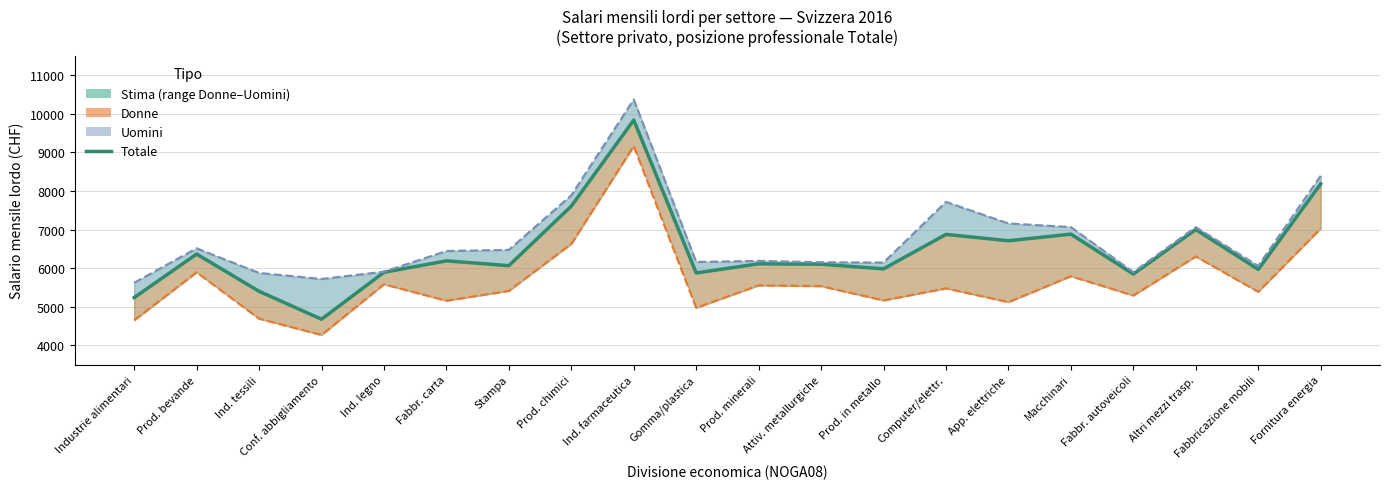

What is the label of the 14th point from the left?

Computer/elettr.